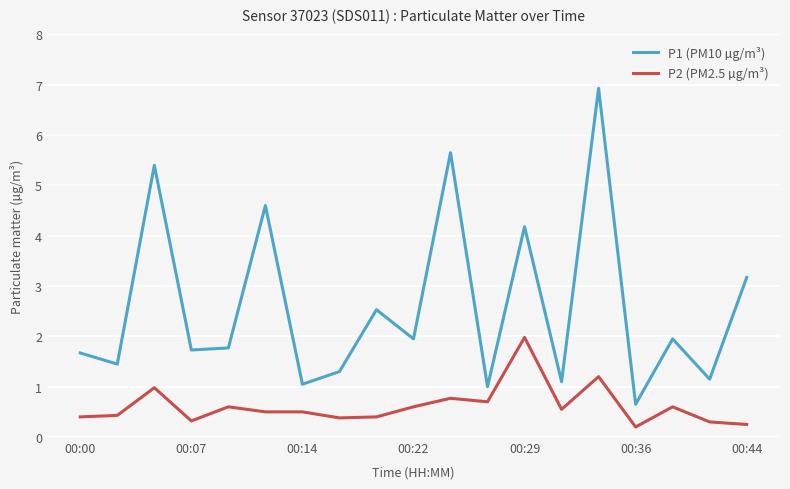

Which series has the widest spread of values?

P1 (PM10 µg/m³)